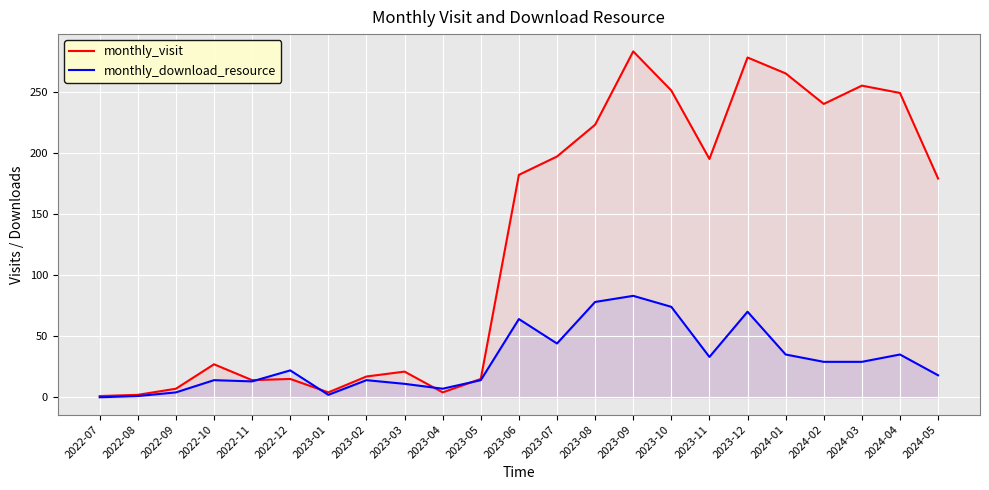

Read the monthly_download_resource value at 2024-02, to the nearest 5.

30